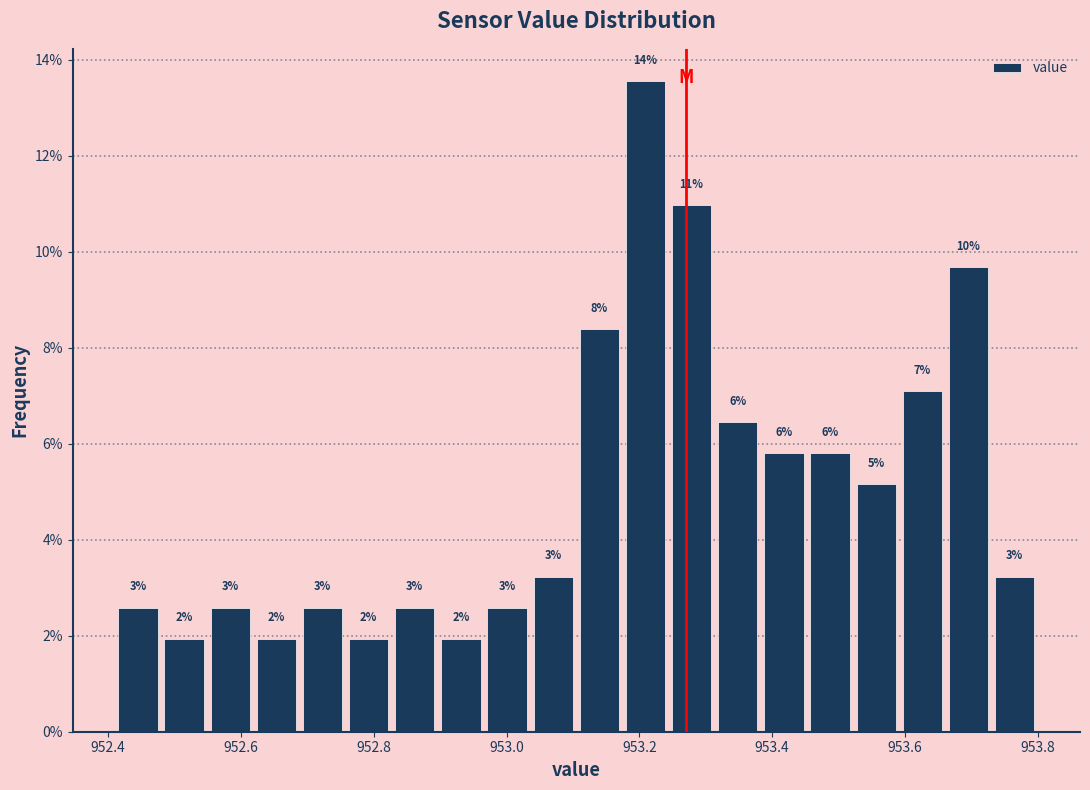

Around what value on the x-axis is the tallest bar? Give the approximate position of its centre, as read against the axis.

953.20